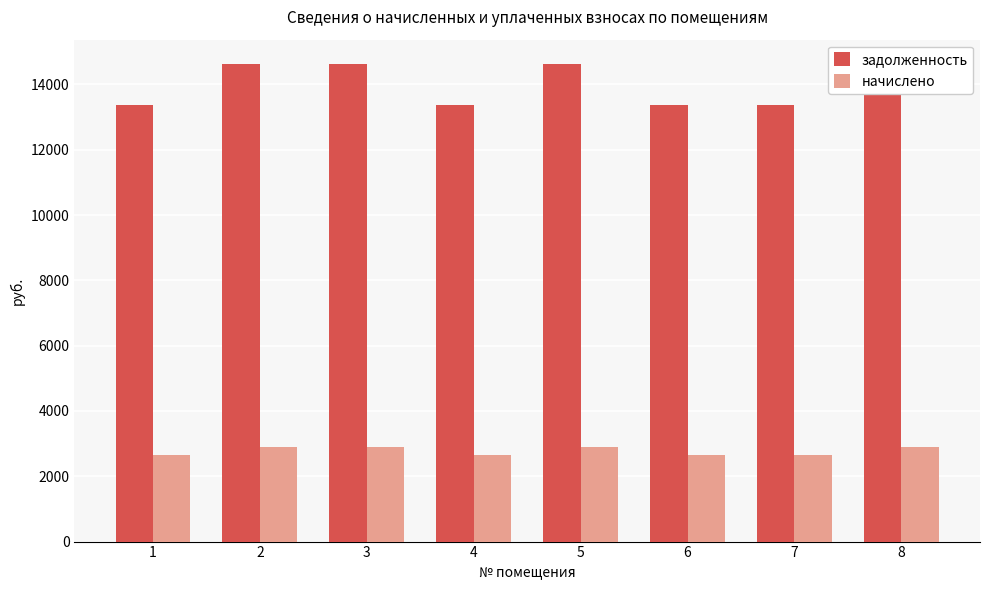

What is the sum of all задолженность values?

111964.8